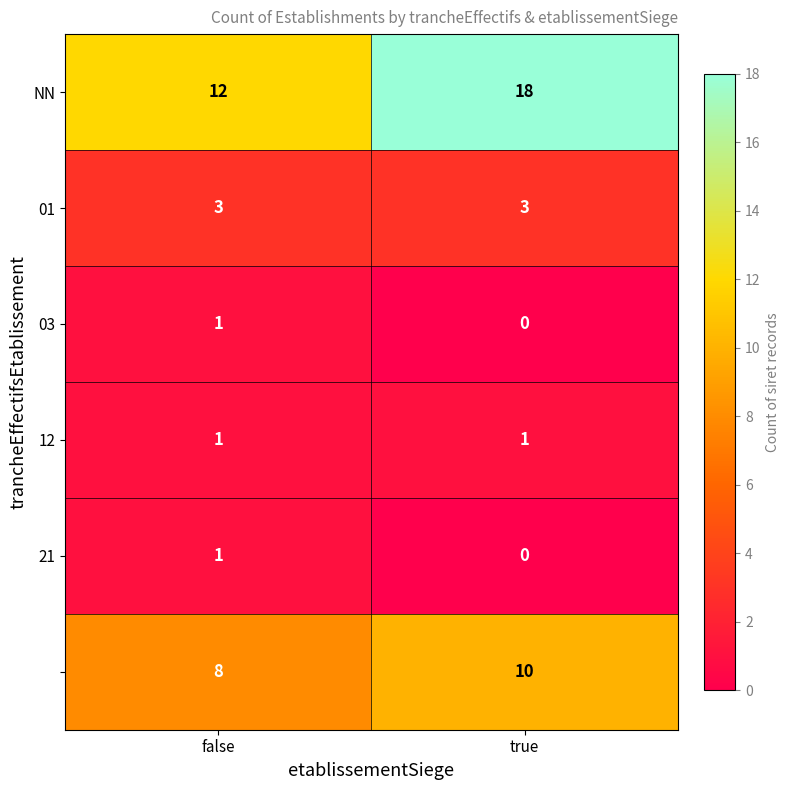

At which category is the sum across all series the highest?

true